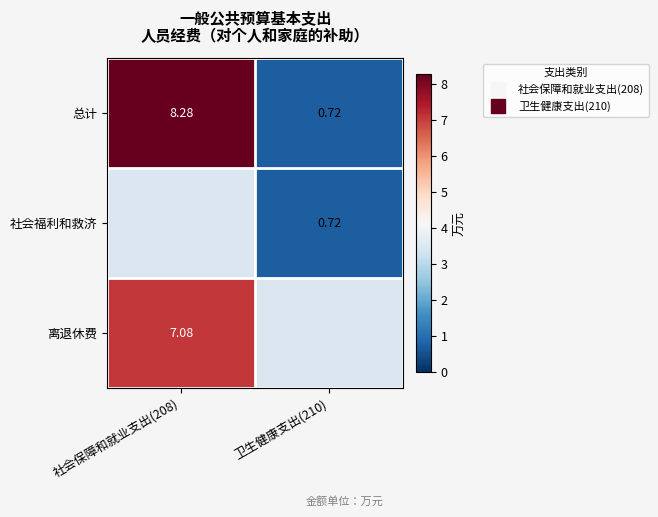

Which has a higher value, 卫生健康支出(210) or 社会保障和就业支出(208)?

社会保障和就业支出(208)